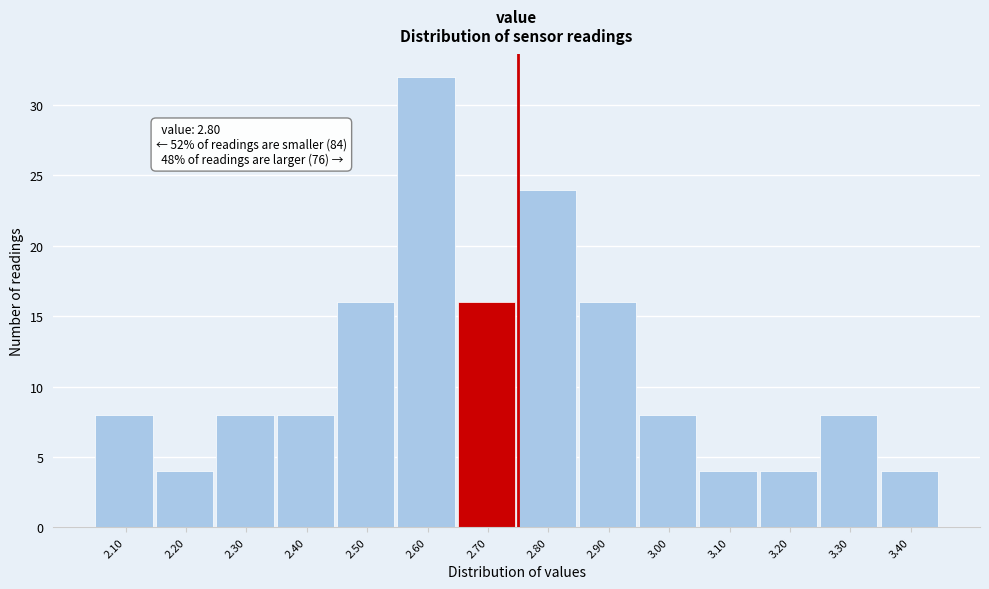

Reading left to right, transcribe all the data shown in this chart.

8	4	8	8	16	32	16	24	16	8	4	4	8	4